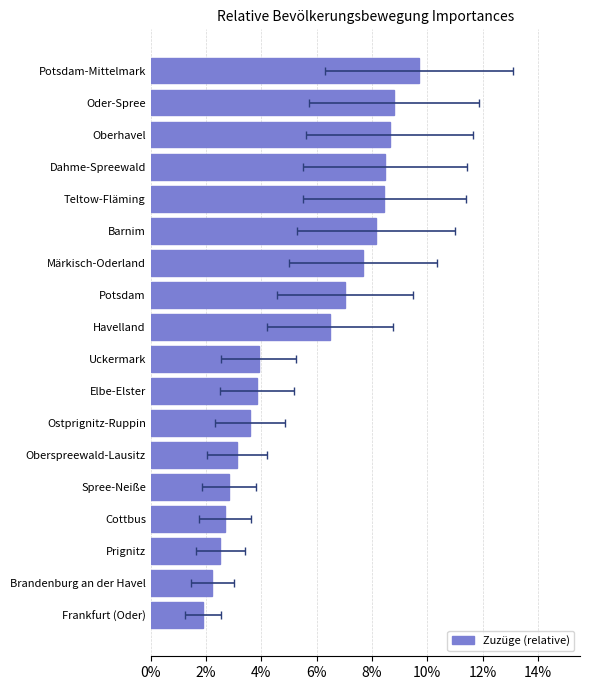

The chart shows a value of 0.1 at Elbe-Elster. True or false?

False